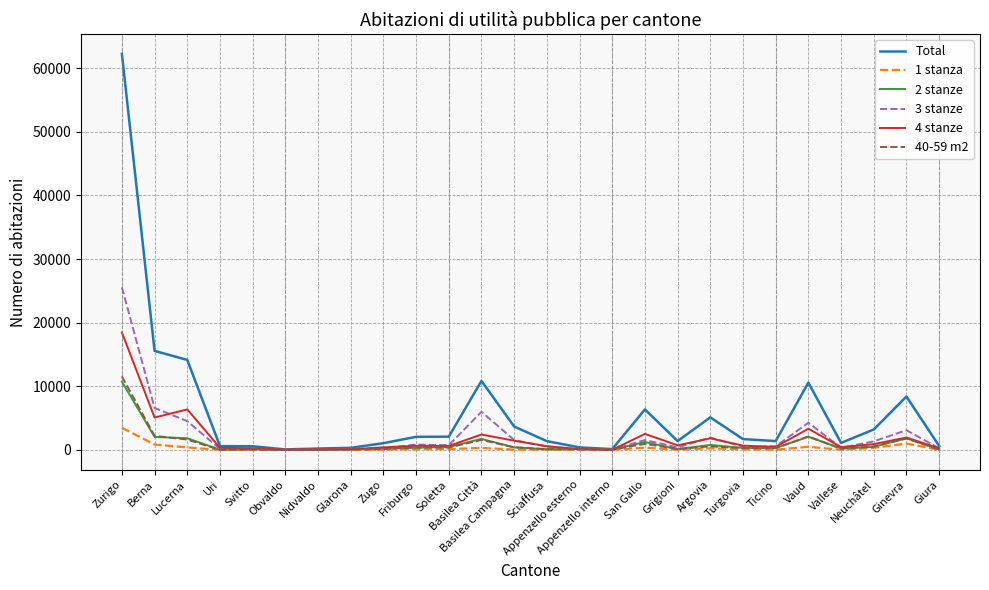

Which series has the largest total across all categories?

Total